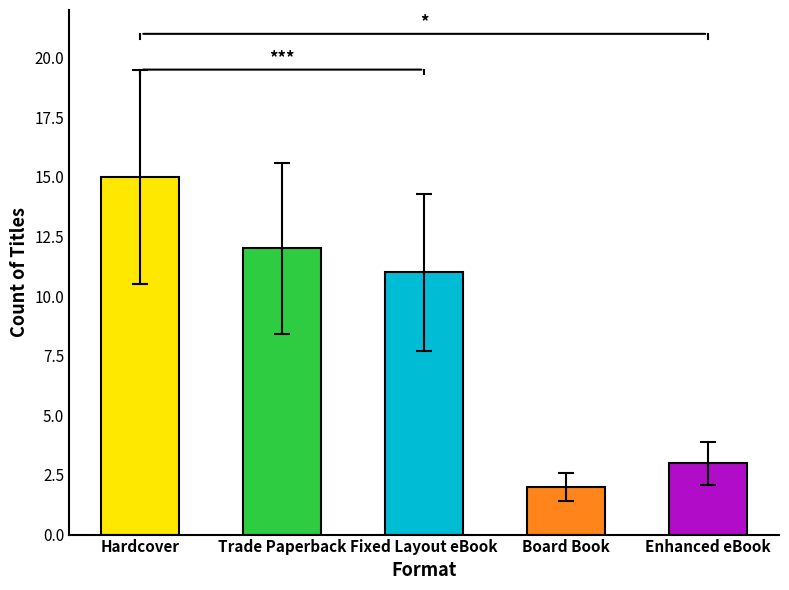

What is the difference between the maximum and minimum values?

13